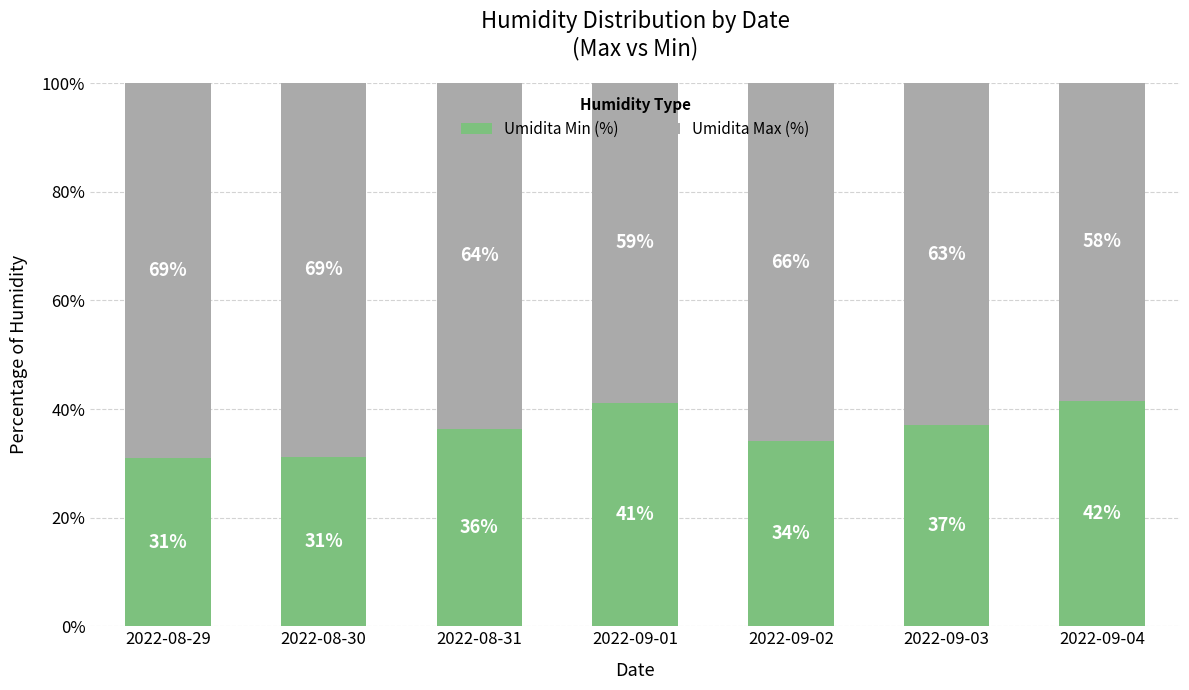

True or false: Umidita Min (%) has a value of 30.9 at 2022-08-29.

True